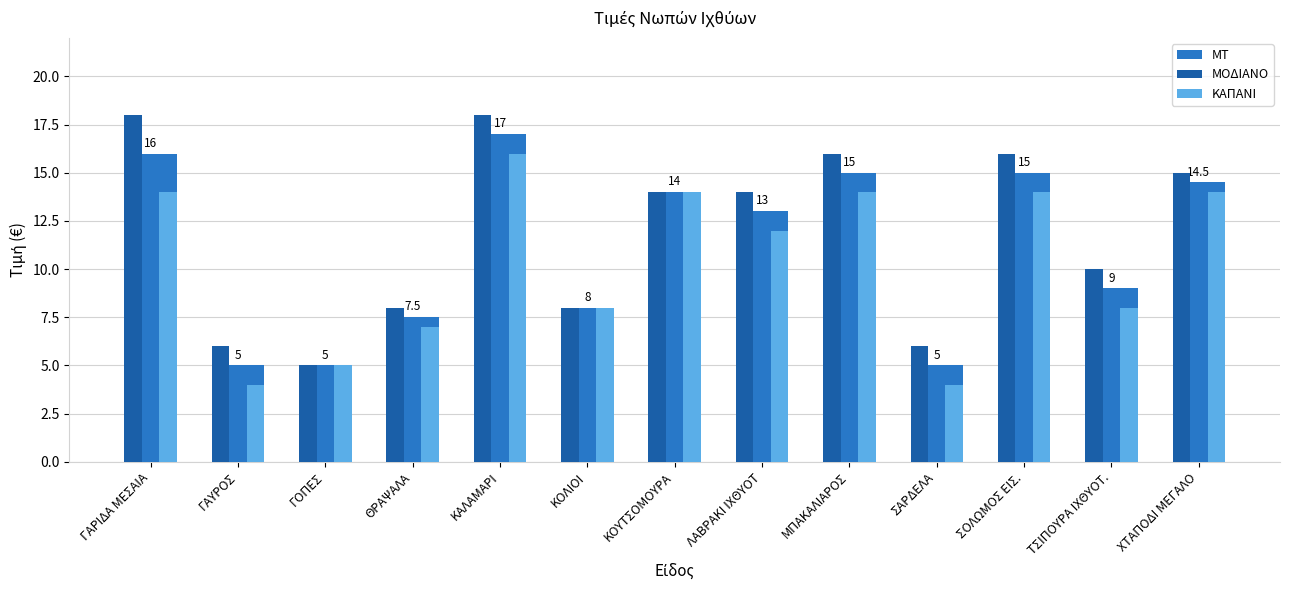

What position from the left is ΧΤΑΠΟΔΙ ΜΕΓΑΛΟ?

13